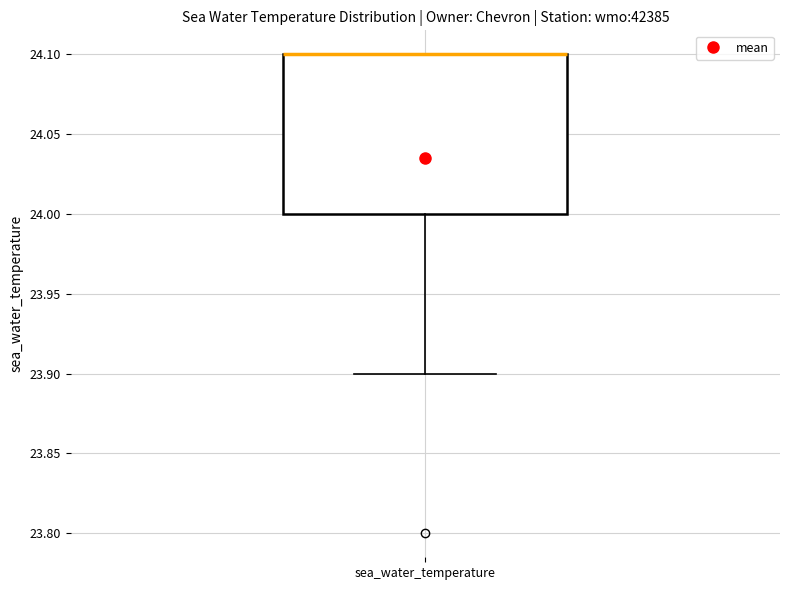

Where is the upper edge of the box for sea_water_temperature on the y-axis? The values are not printed on the chart, so give them approximately, as read against the axis.

24.1